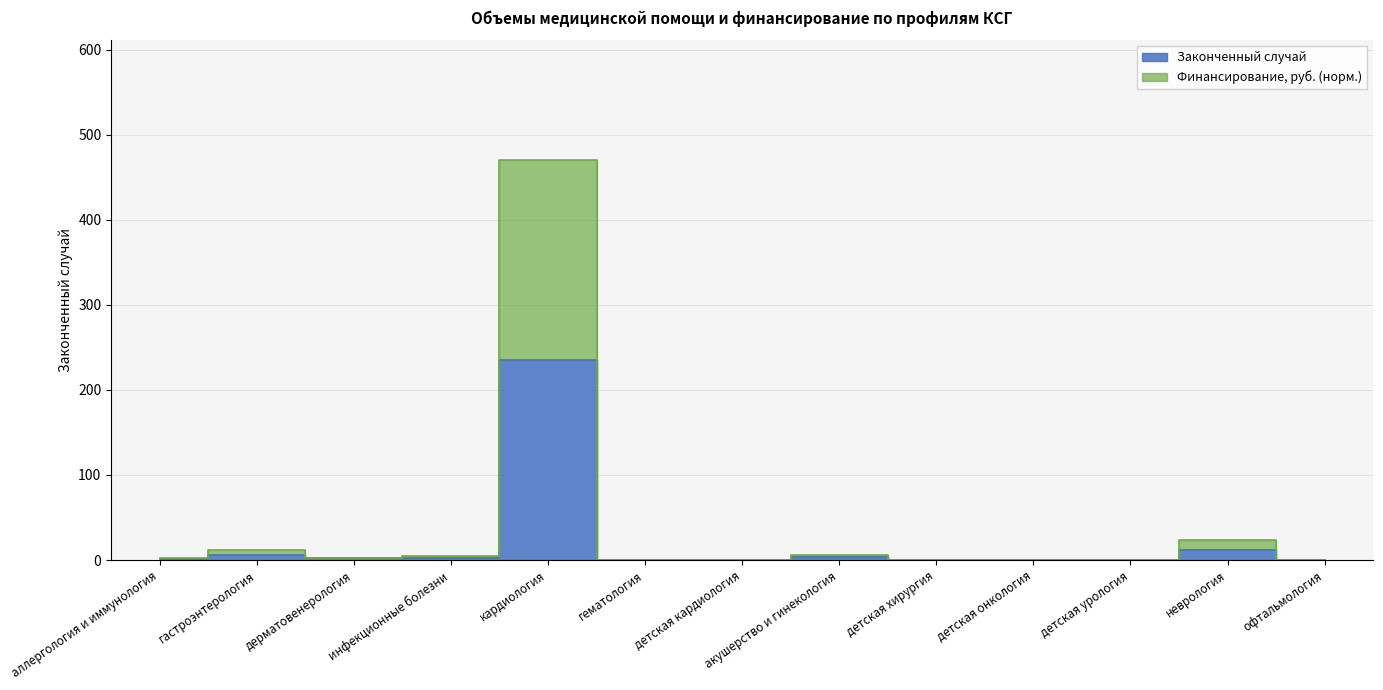

What is the label of the 10th point from the left?

детская онкология